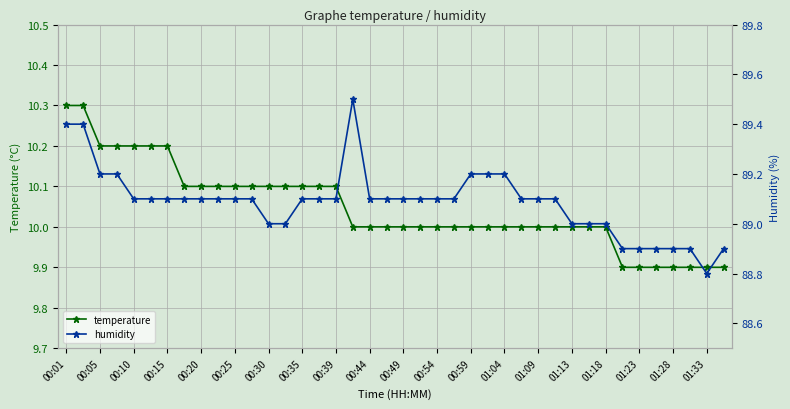

What is the minimum value for temperature?

9.9